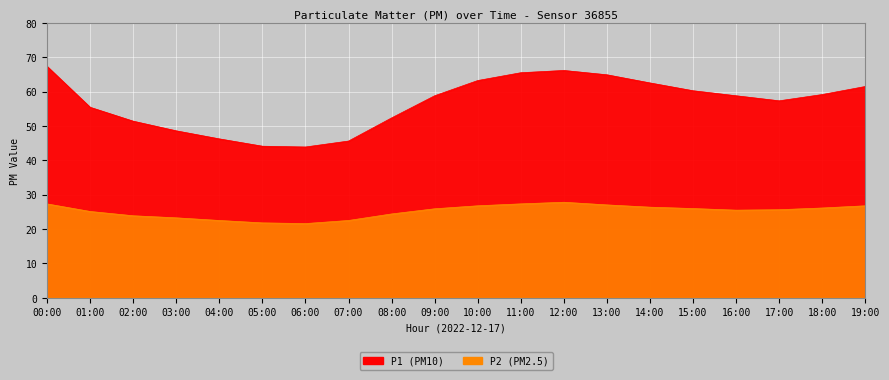

At which category does P1 reach its first local valley?

06:00